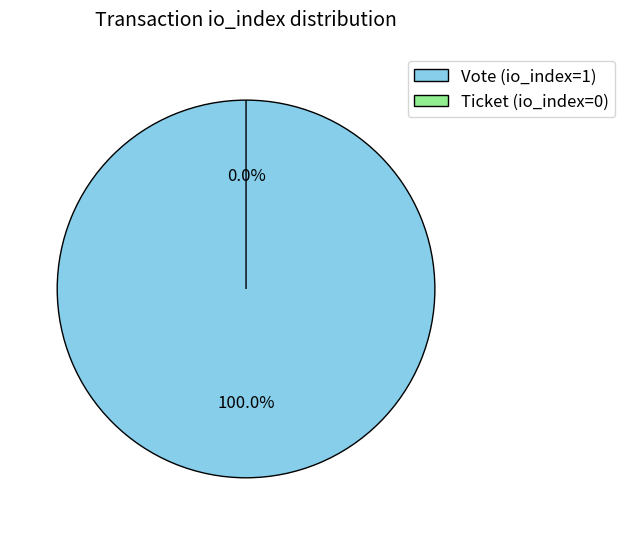

How many segments does this pie chart have?

2